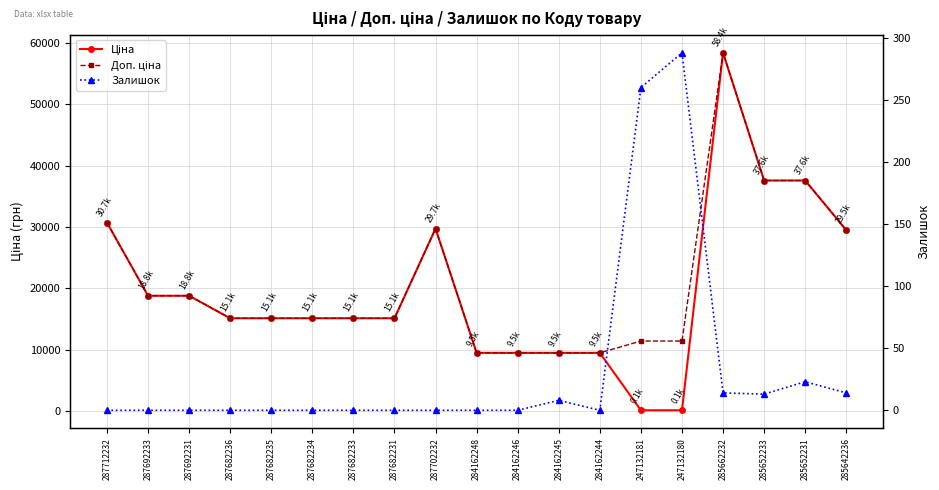

How many values in the Доп. ціна series are below 15120?

6